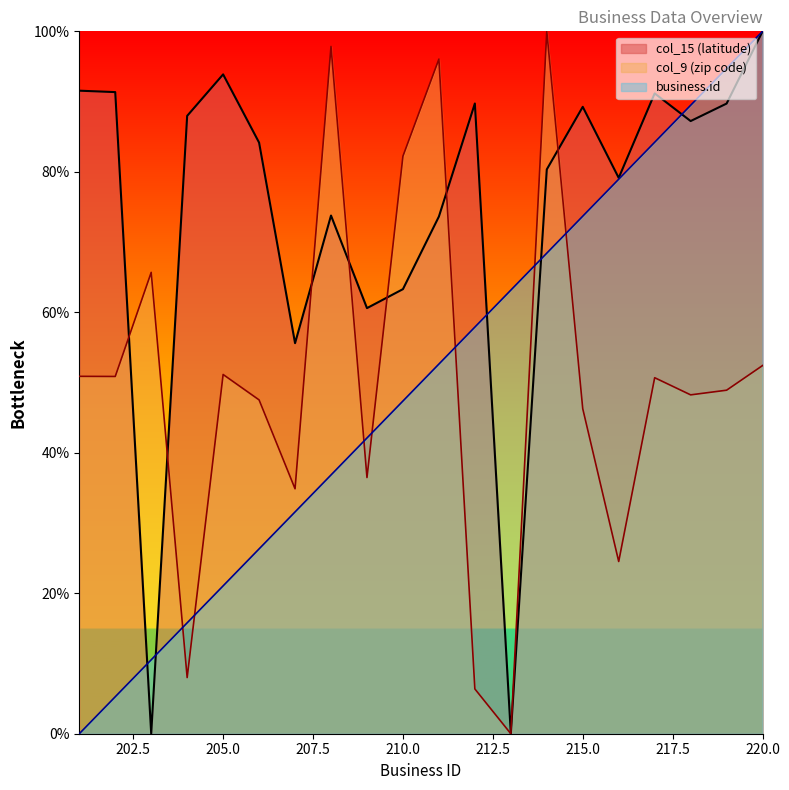

Reading left to right, extract all data points from this chart.

business.id: 201=0.0	202=5.3	203=10.5	204=15.8	205=21.1	206=26.3	207=31.6	208=36.8	209=42.1	210=47.4	211=52.6	212=57.9	213=63.2	214=68.4	215=73.7	216=78.9	217=84.2	218=89.5	219=94.7	220=100.0
col_9: 201=50.9	202=50.9	203=65.7	204=8.0	205=51.1	206=47.5	207=34.9	208=97.8	209=36.5	210=82.2	211=96.0	212=6.4	213=0.0	214=100.0	215=46.3	216=24.5	217=50.7	218=48.2	219=48.9	220=52.4
col_15: 201=91.6	202=91.3	203=0.0	204=88.0	205=93.9	206=84.2	207=55.6	208=73.8	209=60.6	210=63.3	211=73.6	212=89.7	213=0.0	214=80.3	215=89.3	216=79.1	217=91.2	218=87.2	219=89.7	220=100.0